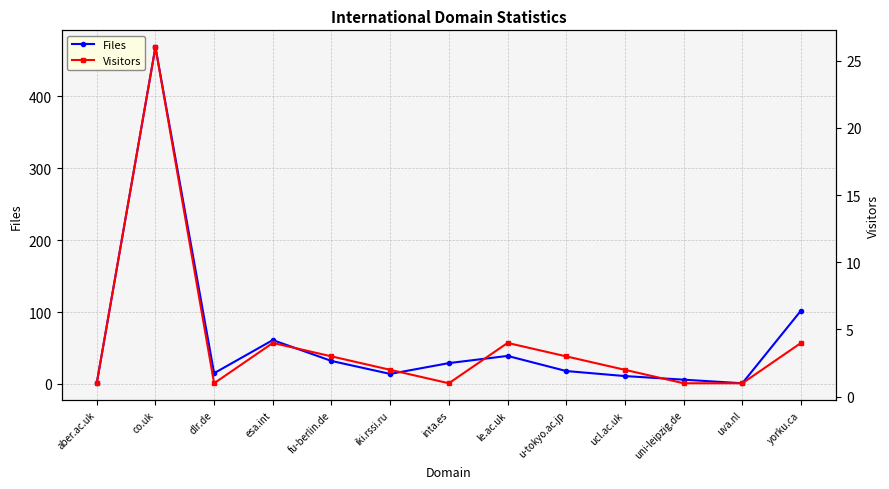

What is the minimum value for Files?

1